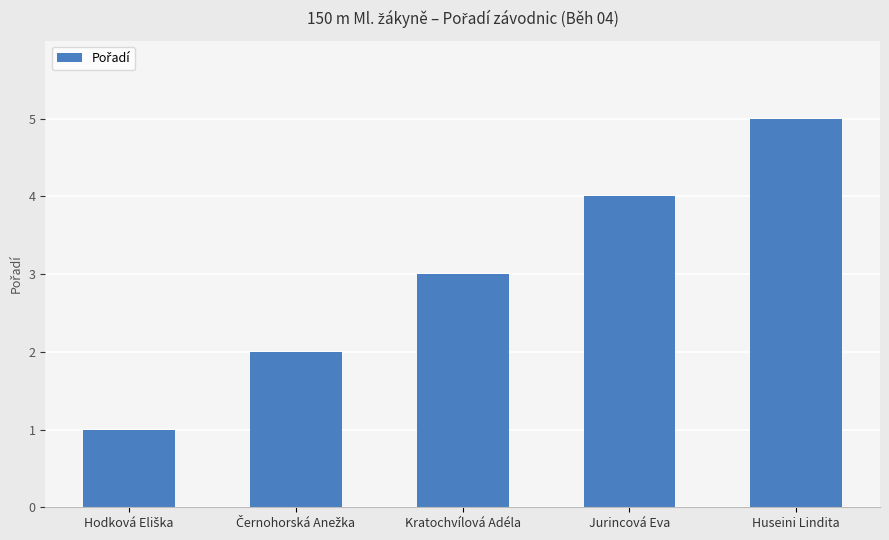

Which label corresponds to the largest value in the chart?

Huseini Lindita